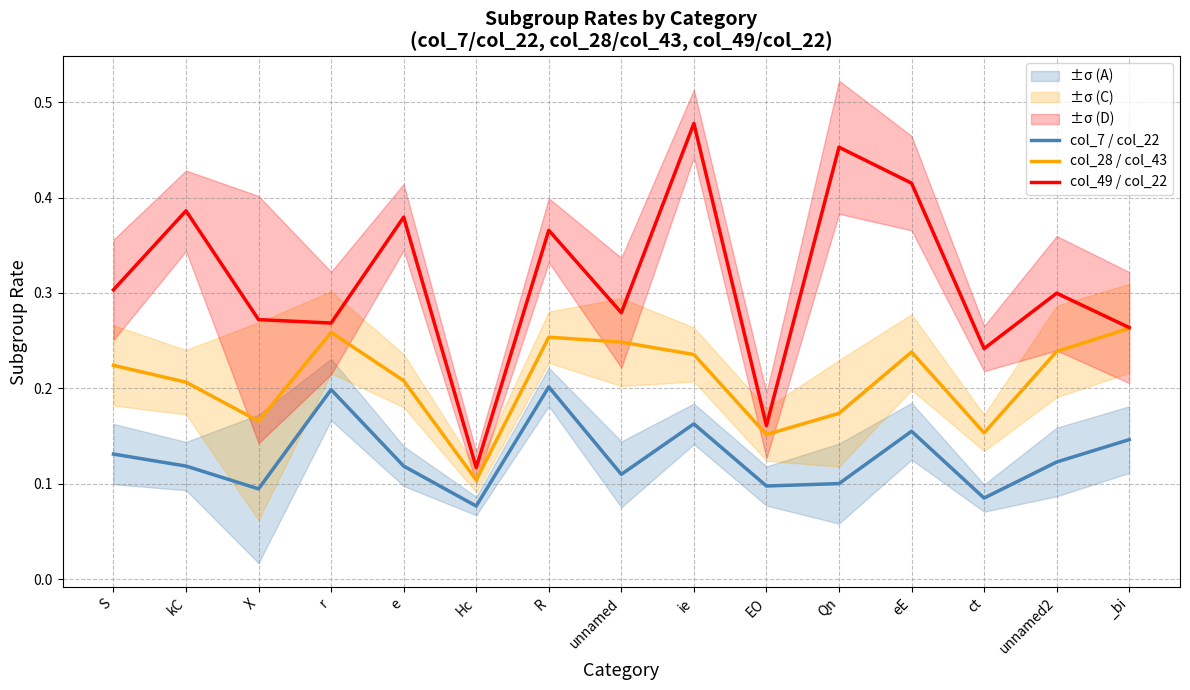

Does the chart display data point markers on the line(s)?

No